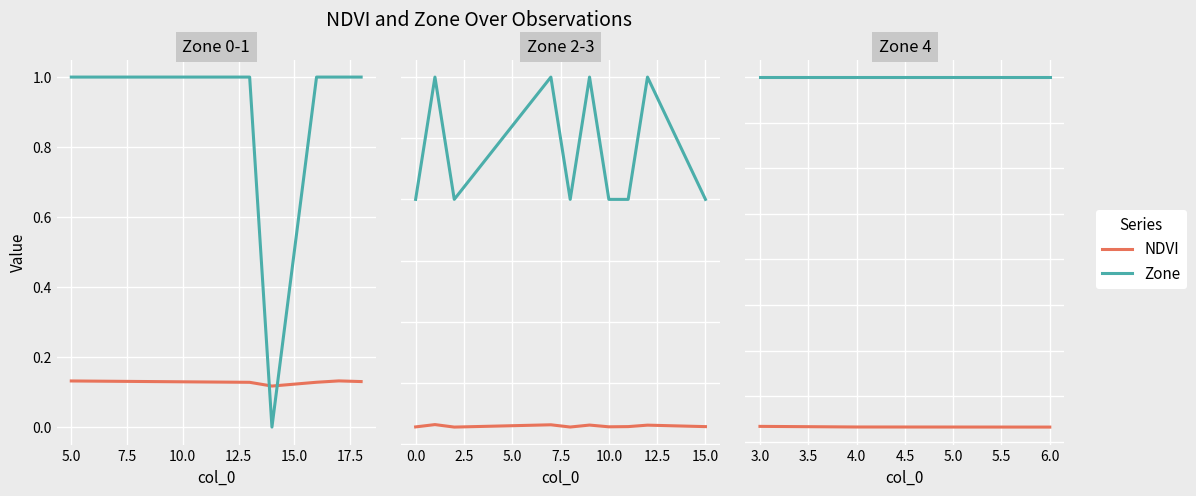

True or false: Zone has a value of 5.5 at 3.0.

False